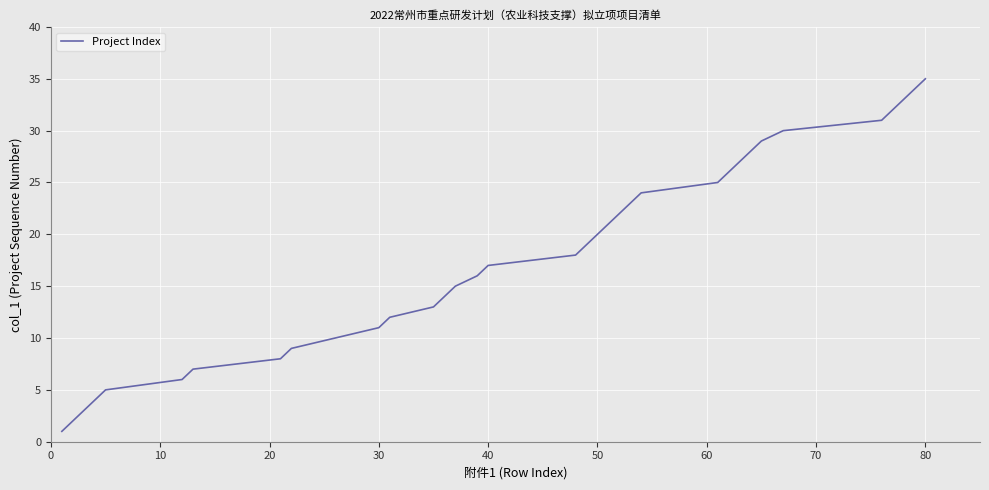

What is the difference between the maximum and minimum values?

34